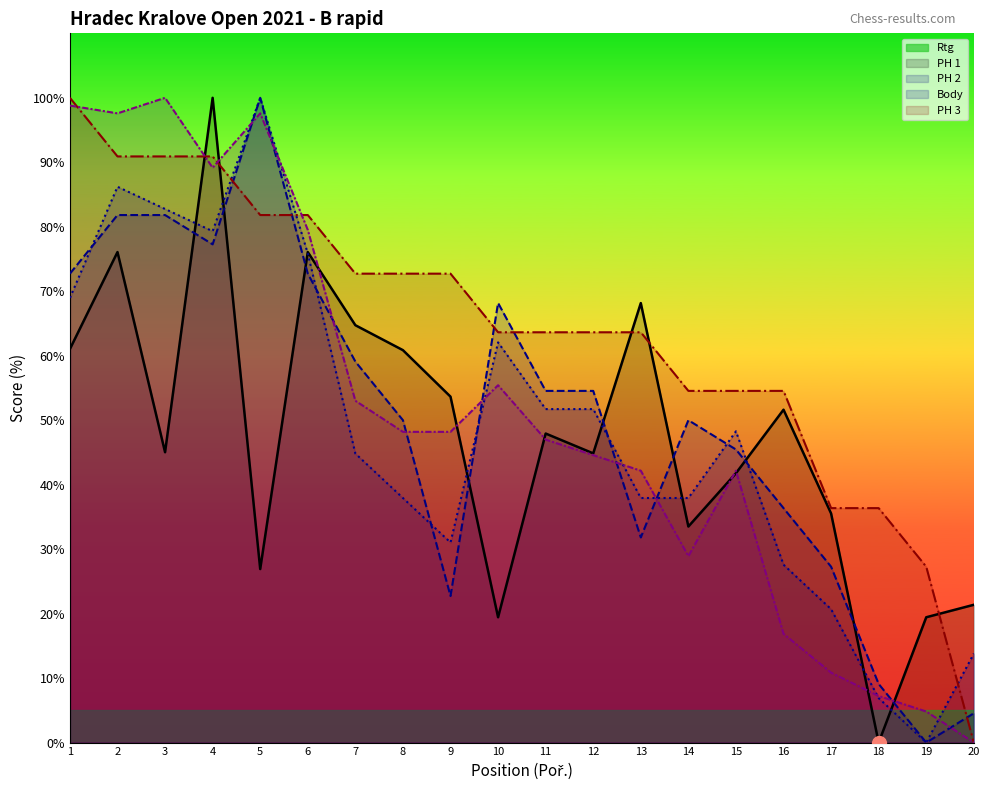

The value of Body at 18 is 48.8. True or false?

False